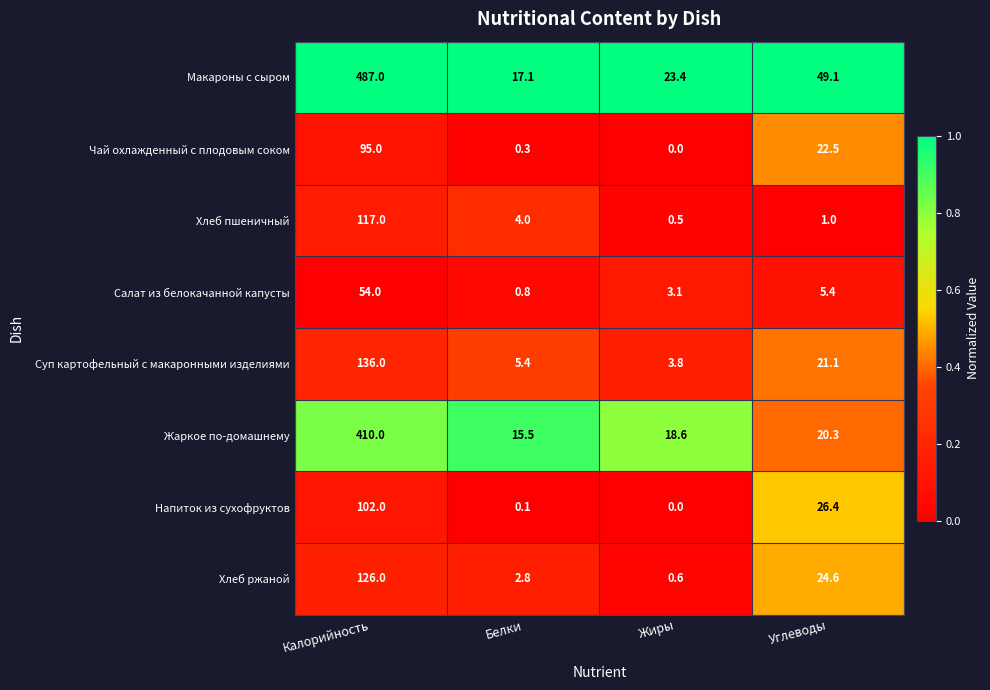

At how many categories does at least one series exceed 0?

4